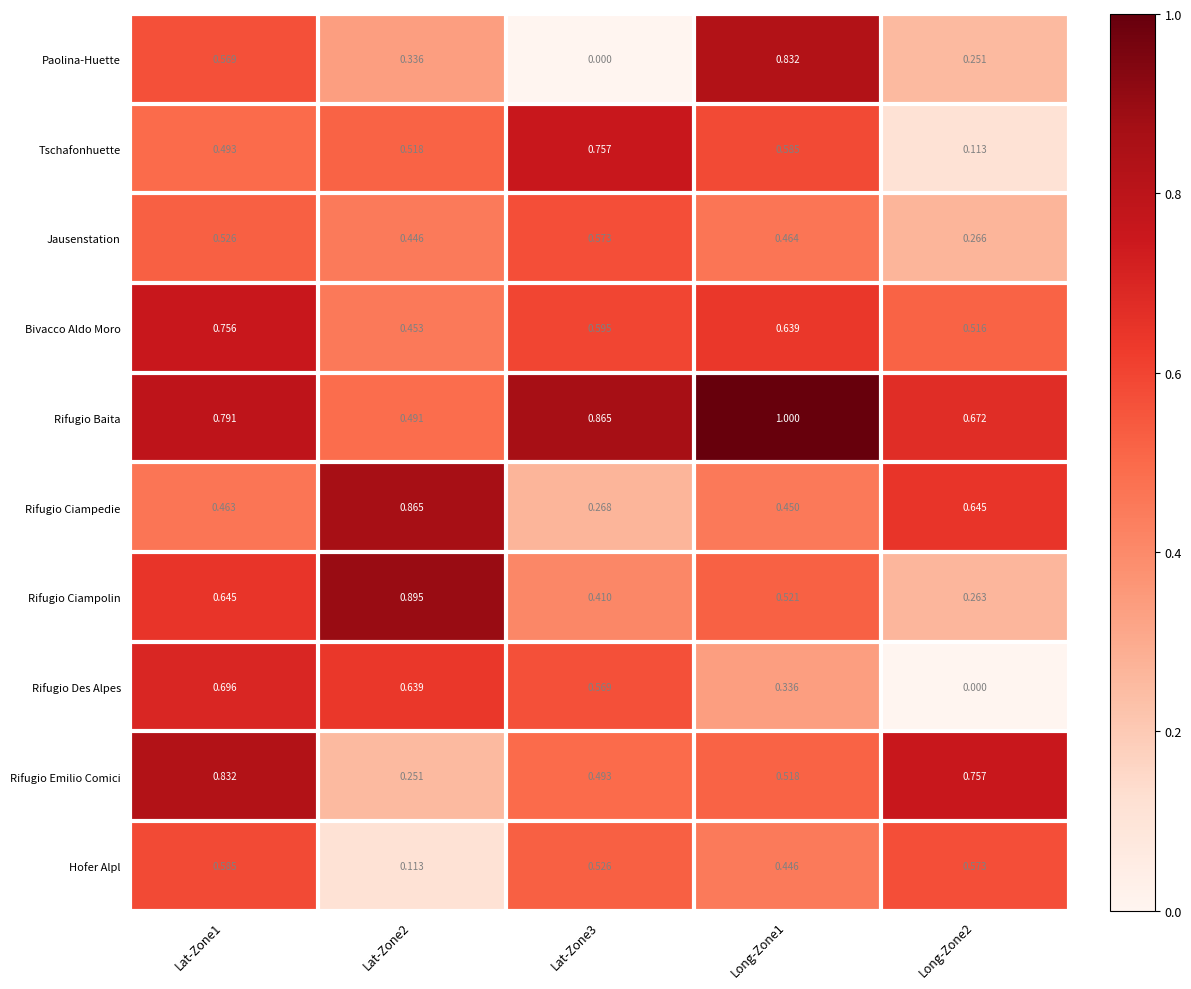

Is the value of Bivacco Aldo Moro at Lat-Zone1 greater than the value of Rifugio Emilio Comici at Lat-Zone3?

Yes